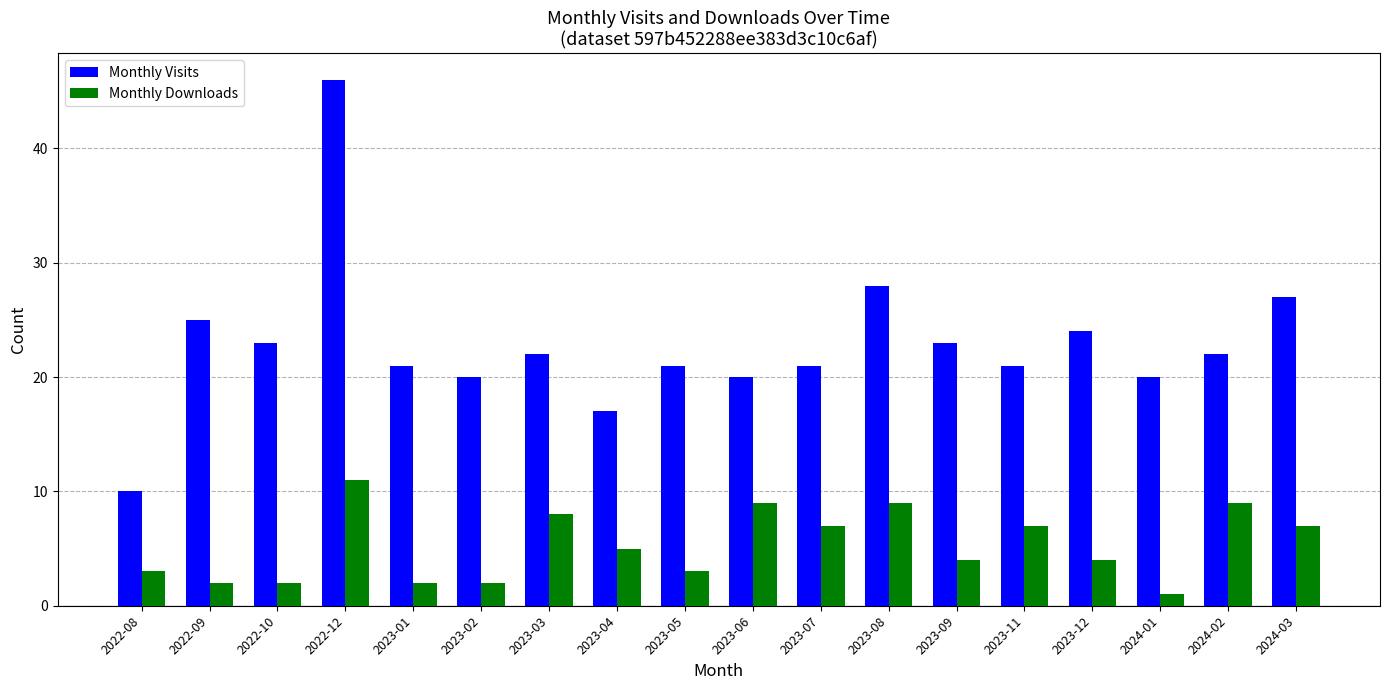

True or false: Monthly Visits has a value of 21 at 2023-07.

True